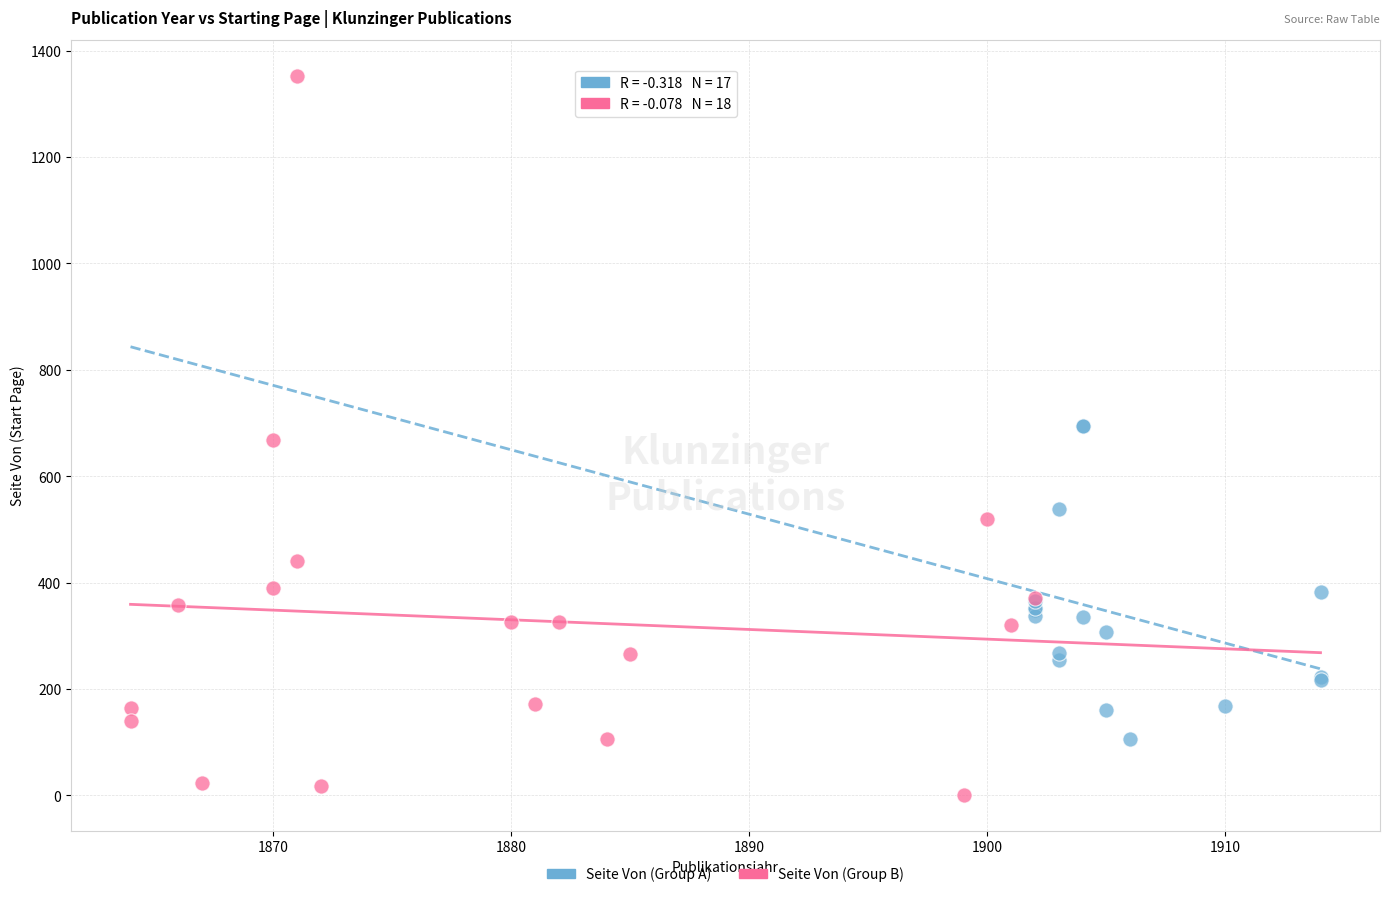

Which series has the largest Y range (max minus min)?

Seite Von (Group B)